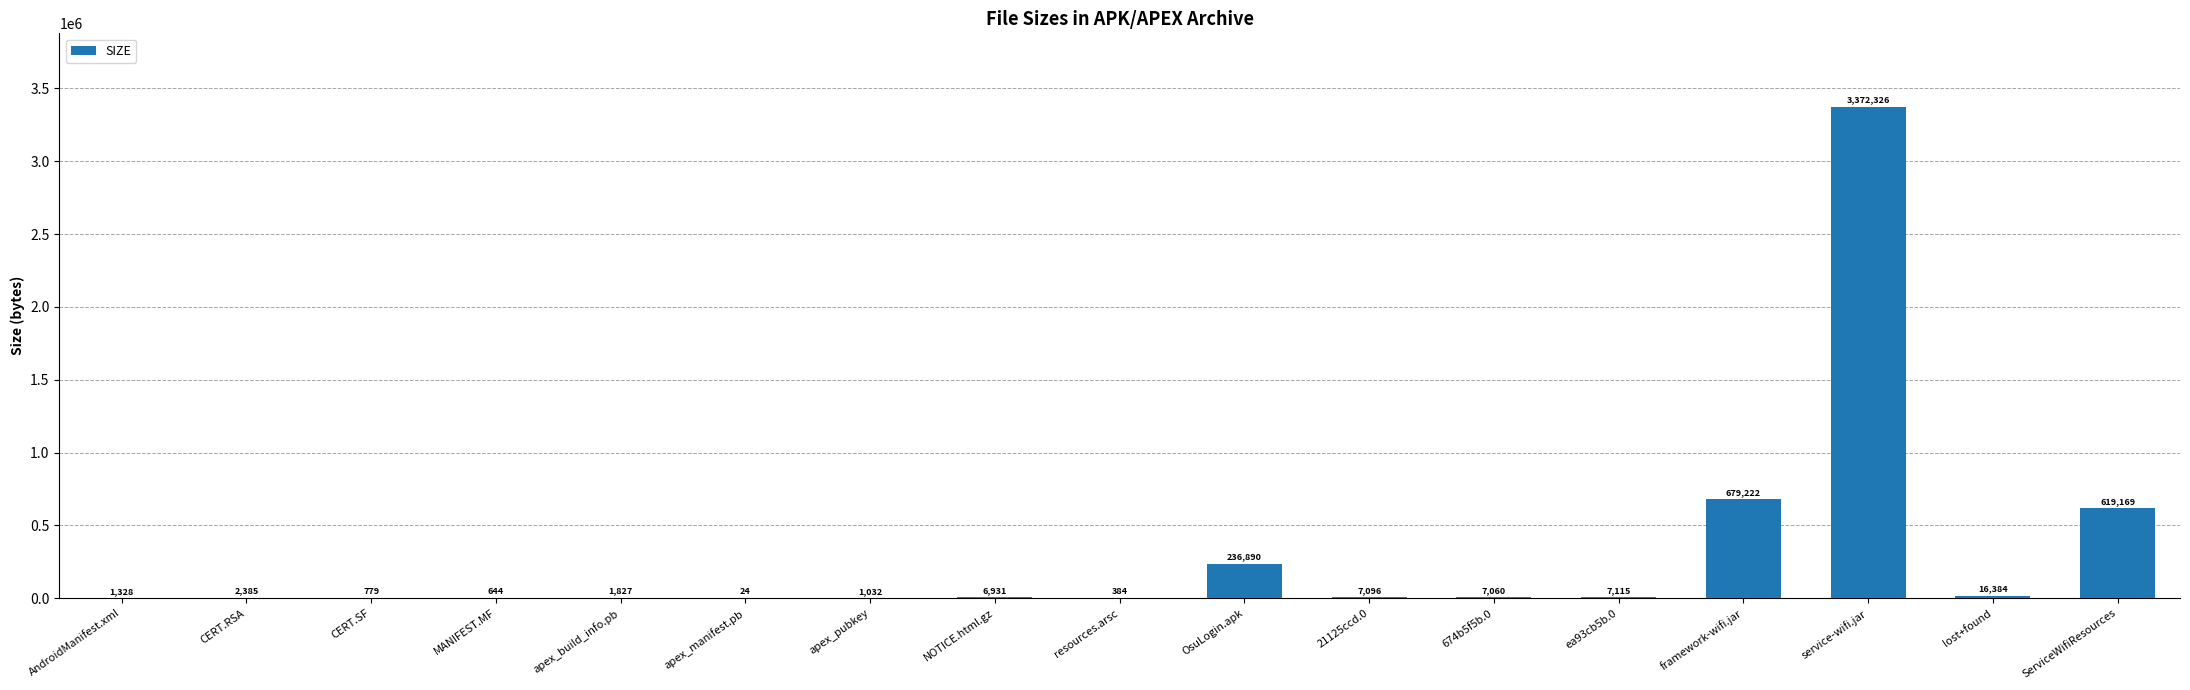

Reading left to right, list all the values displayed in this chart.

AndroidManifest.xml=1328	CERT.RSA=2385	CERT.SF=779	MANIFEST.MF=644	apex_build_info.pb=1827	apex_manifest.pb=24	apex_pubkey=1032	NOTICE.html.gz=6931	resources.arsc=384	OsuLogin.apk=236890	21125ccd.0=7096	674b5f5b.0=7060	ea93cb5b.0=7115	framework-wifi.jar=679222	service-wifi.jar=3372326	lost+found=16384	ServiceWifiResources=619169